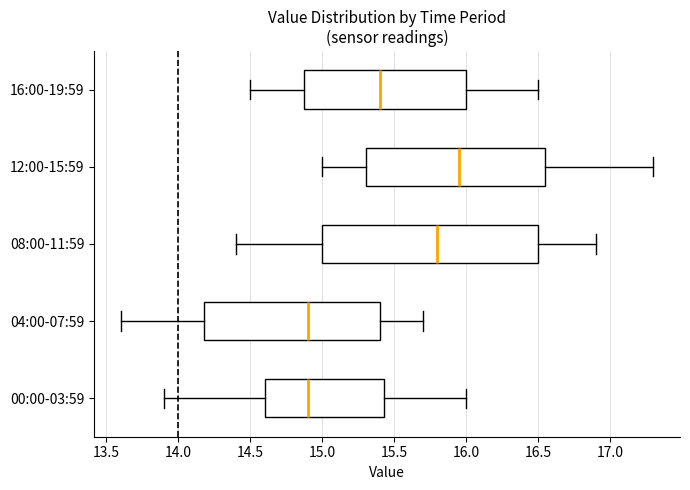

Reading bottom to top, read every box against the x-axis: the position of its median line, the range the box covers, and the ends of its whiskers. The values are not printed on the chart, so give them approximately, as read against the axis.

00:00-03:59: median 14.90, box 14.60 to 15.45, whiskers 13.90 to 16.00
04:00-07:59: median 14.90, box 14.20 to 15.40, whiskers 13.60 to 15.70
08:00-11:59: median 15.80, box 15.00 to 16.50, whiskers 14.40 to 16.90
12:00-15:59: median 15.95, box 15.30 to 16.55, whiskers 15.00 to 17.30
16:00-19:59: median 15.40, box 14.90 to 16.00, whiskers 14.50 to 16.50